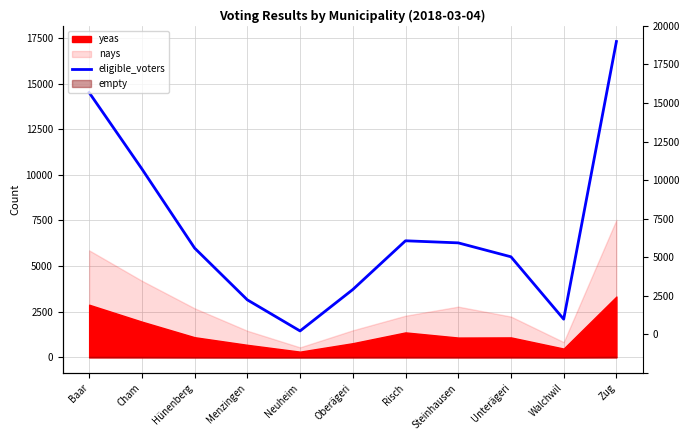

What is the difference between the second highest and minimum values?

13070